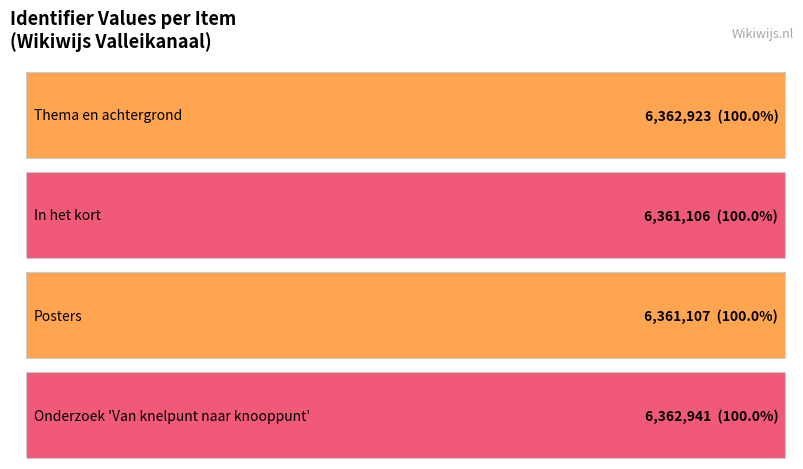

Reading right to left, what are all the values shown in this chart?

6362941	6361107	6361106	6362923